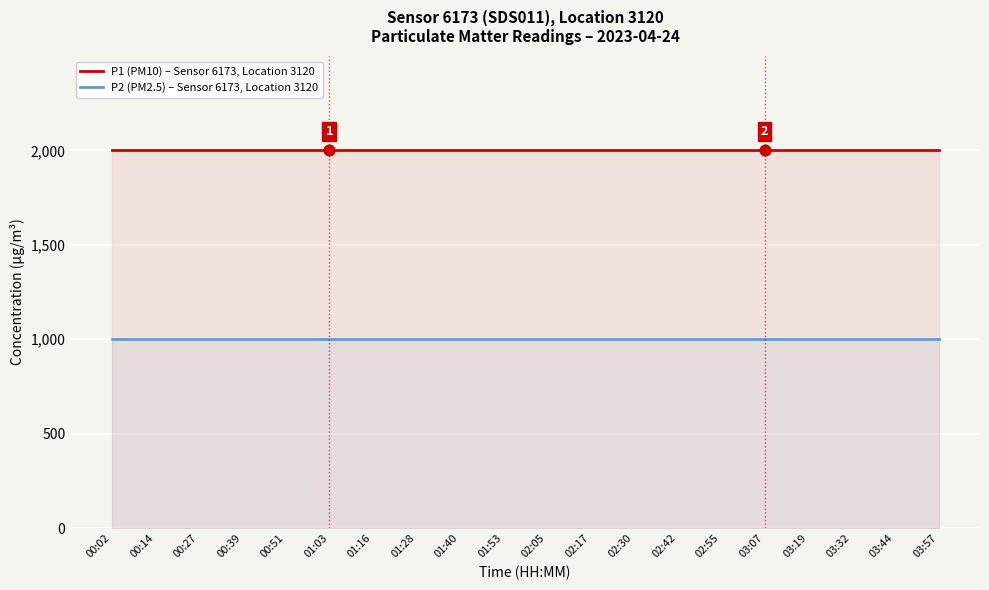

Which series reaches the minimum Y coordinate?

P2 (PM2.5) – Sensor 6173, Location 3120